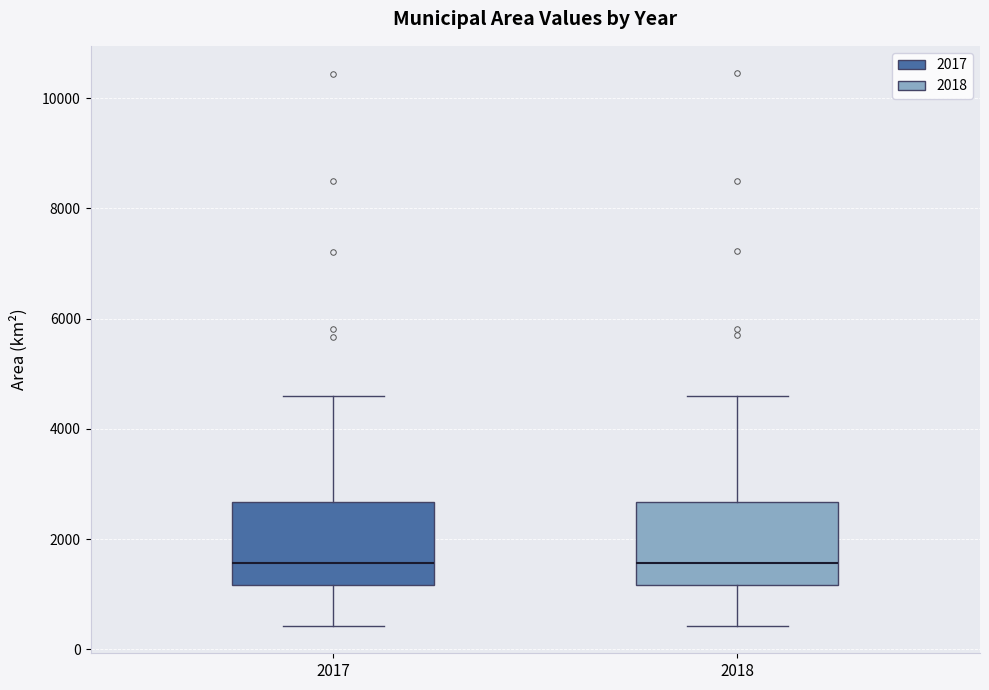

Reading left to right, read every box against the y-axis: the position of its median line, the range the box covers, and the ends of its whiskers. The values are not printed on the chart, so give them approximately, as read against the axis.

2017: median 1600, box 1200 to 2600, whiskers 400 to 4600
2018: median 1600, box 1200 to 2600, whiskers 400 to 4600